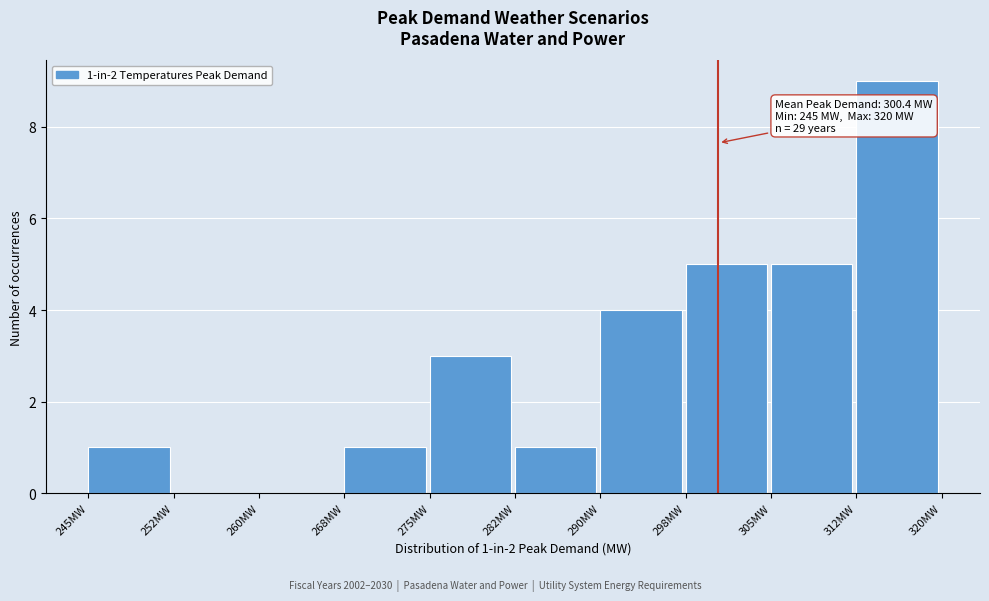

Which range on the x-axis has the tallest bar?

312.5 to 320.0